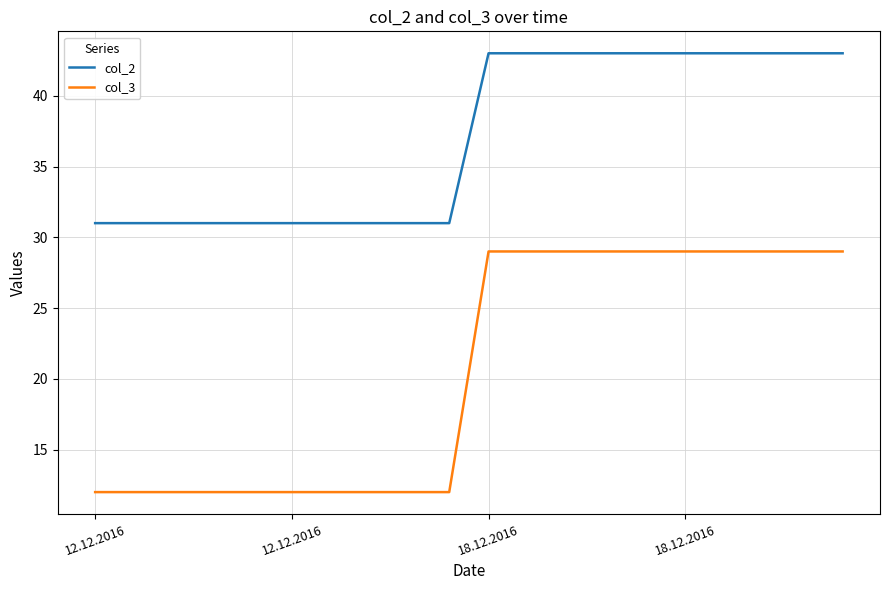

Which series has the largest total across all categories?

col_2